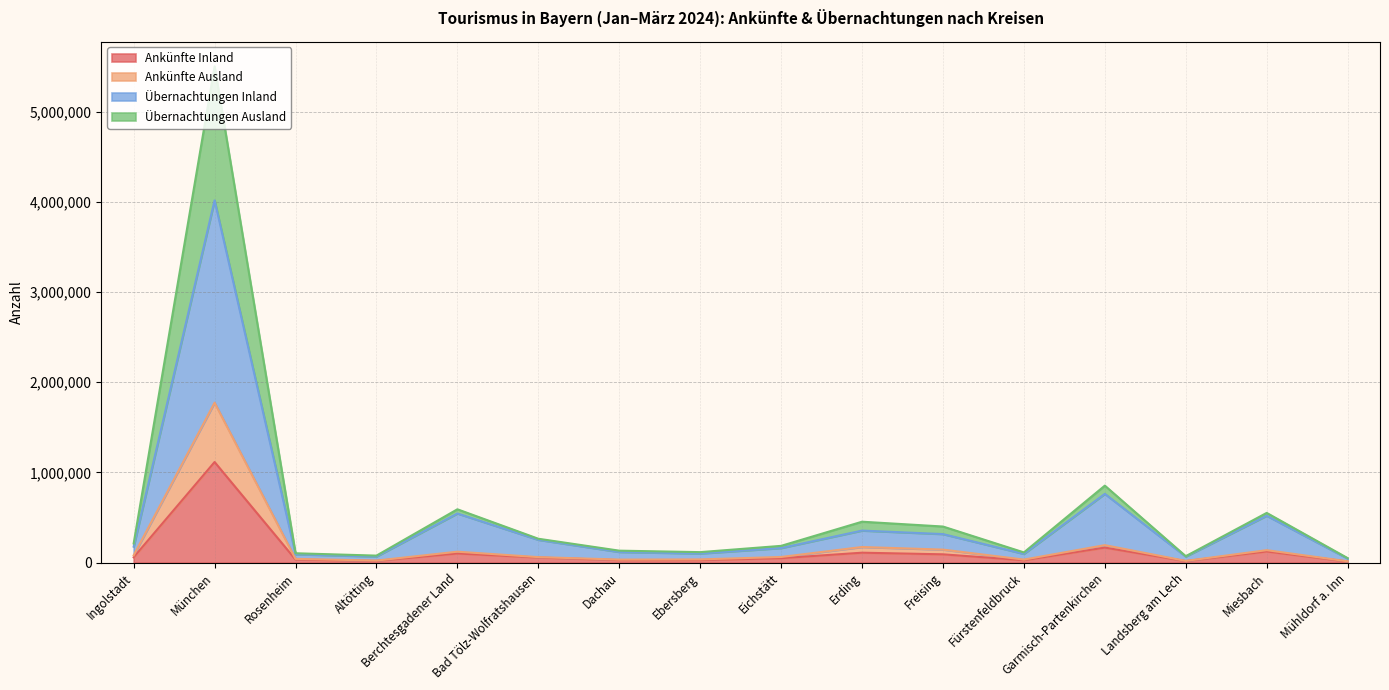

Is the value of Übernachtungen Inland at Eichstätt greater than the value of Ankünfte Inland at Bad Tölz-Wolfratshausen?

Yes